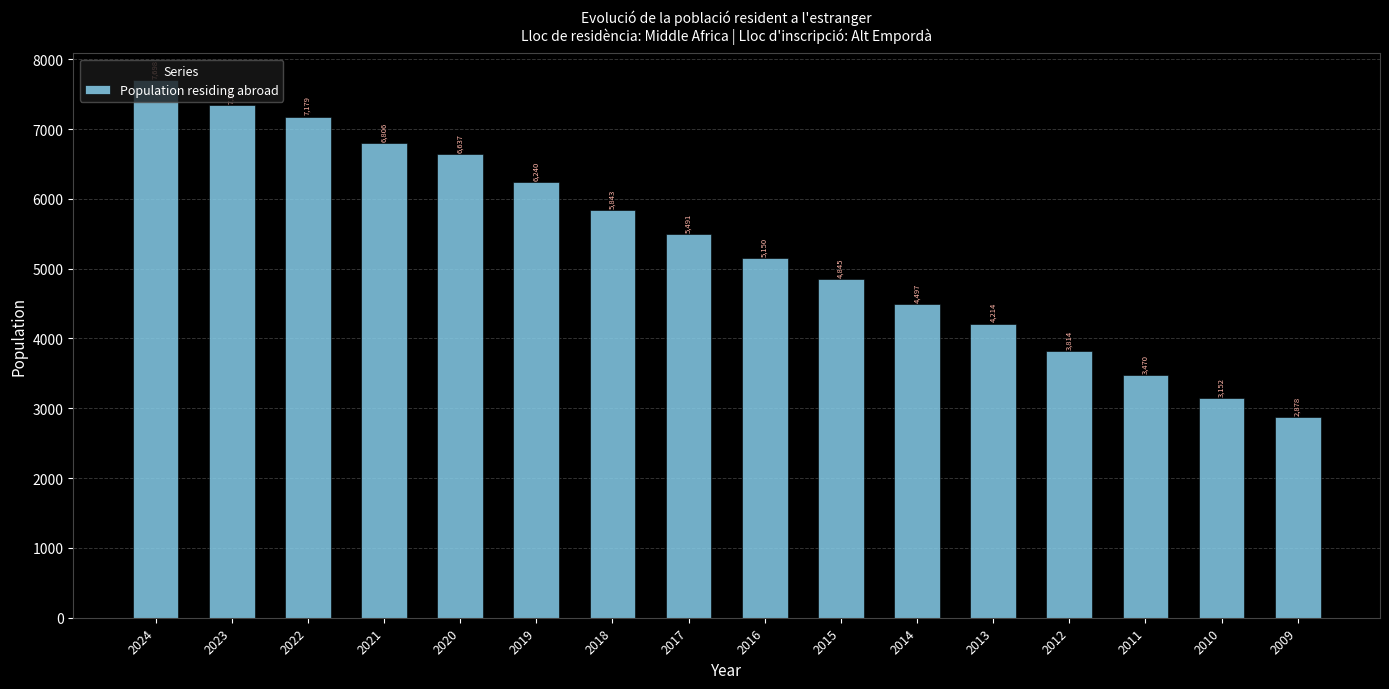

Which has a higher value, 2020 or 2023?

2023